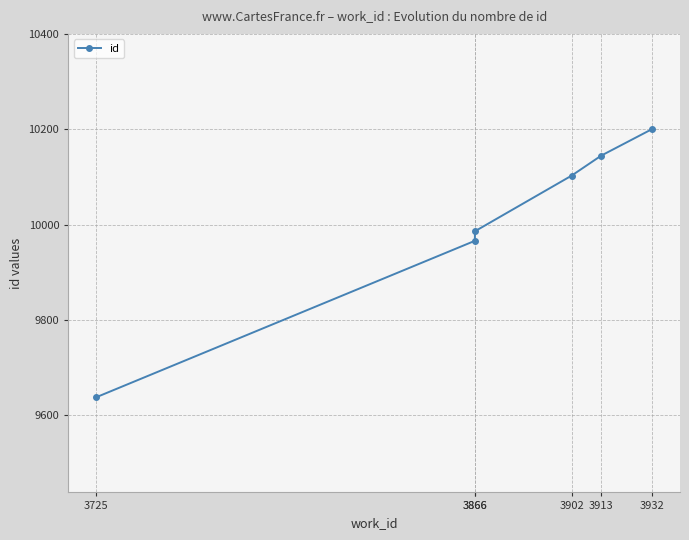

Between 3725 and 3866, which is larger?

3866